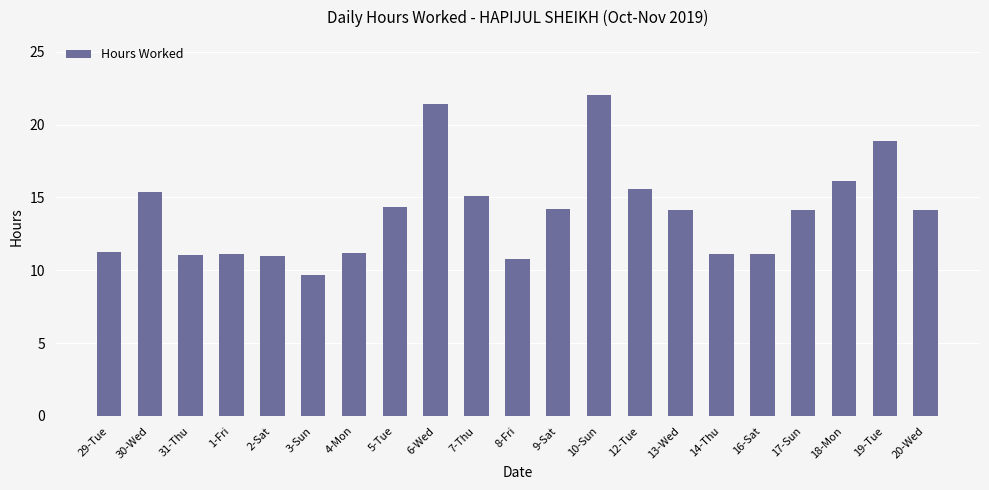

Approximately how many times larger is the value at 19-Tue compared to 2-Sat?

1.7